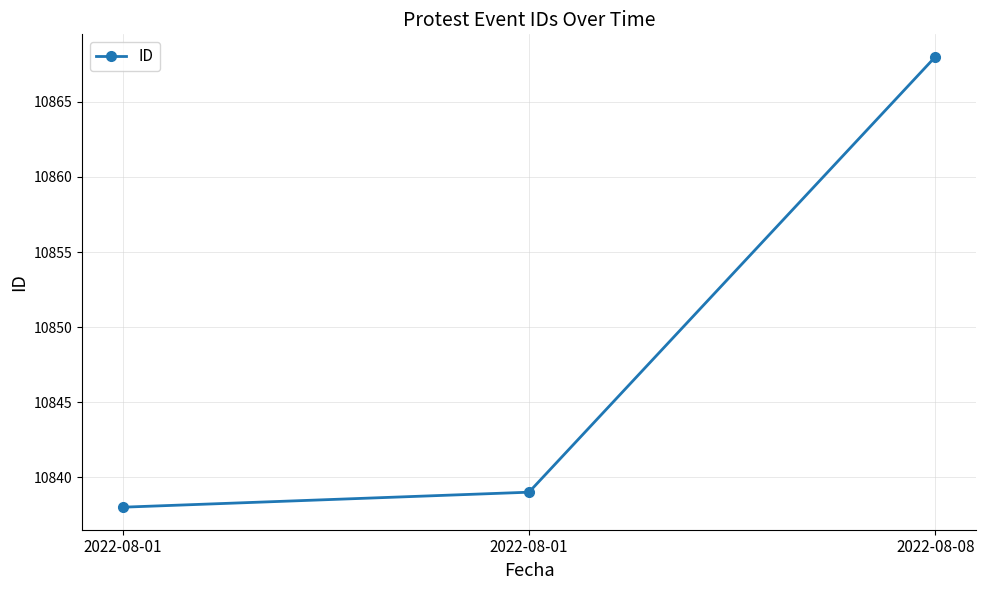

List the labels in order of value, smallest first.

2022-08-01, 2022-08-01, 2022-08-08